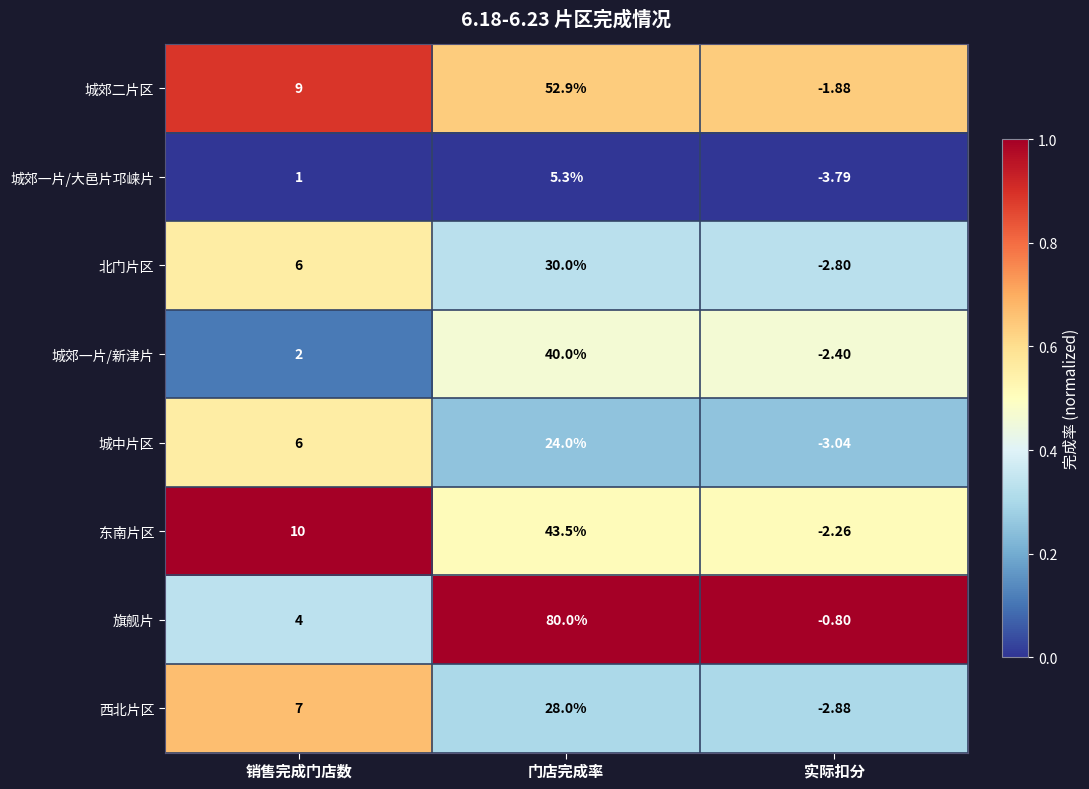

Where is 城郊一片/大邑片邛崃片 nearest to the value 0?

销售完成门店数